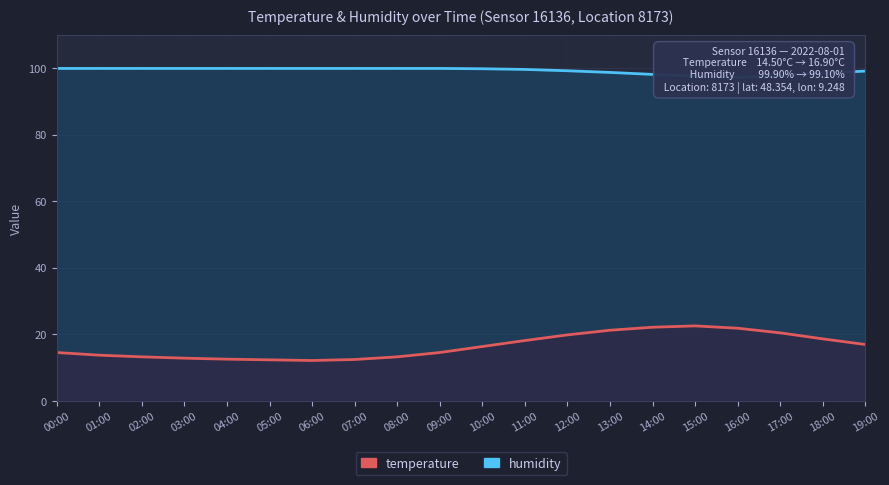

What is the sum of all temperature values?

328.9